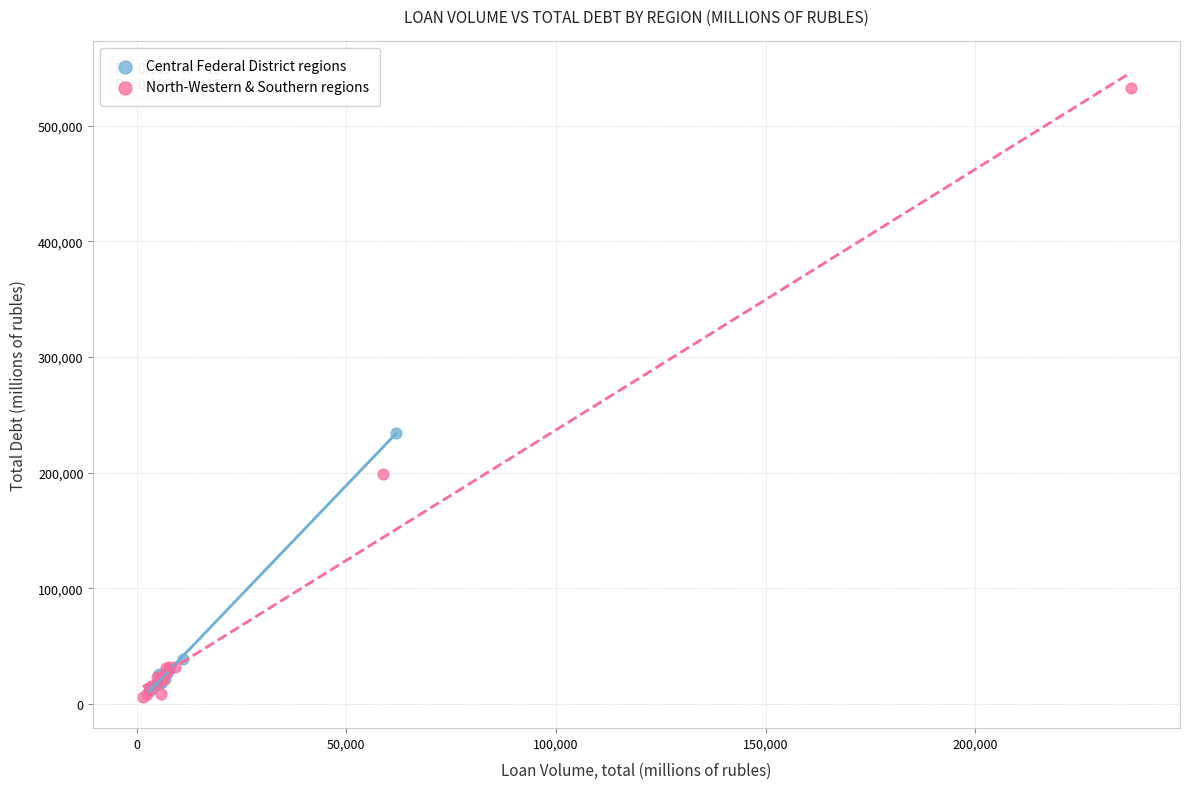

What are all the series names shown in the legend?

Central Federal District regions, North-Western & Southern regions